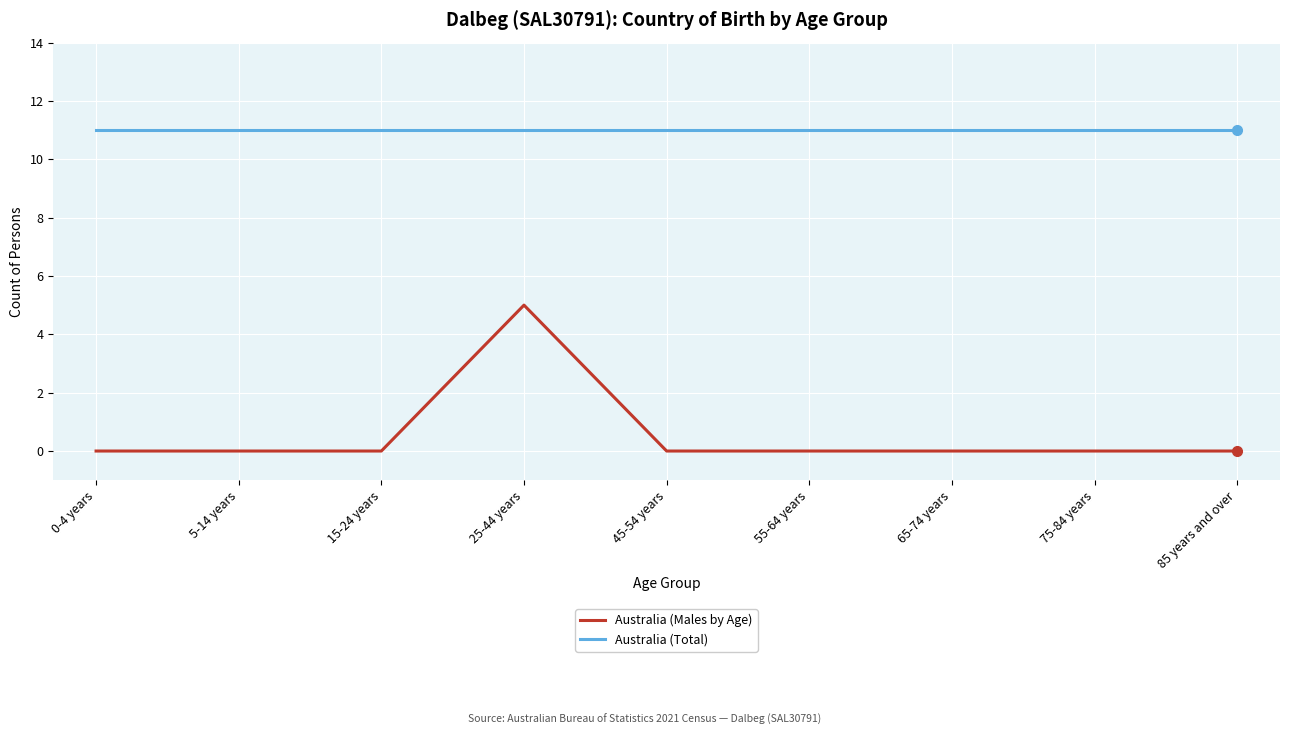

Which series has the largest range (max minus min)?

Australia (Males by Age)